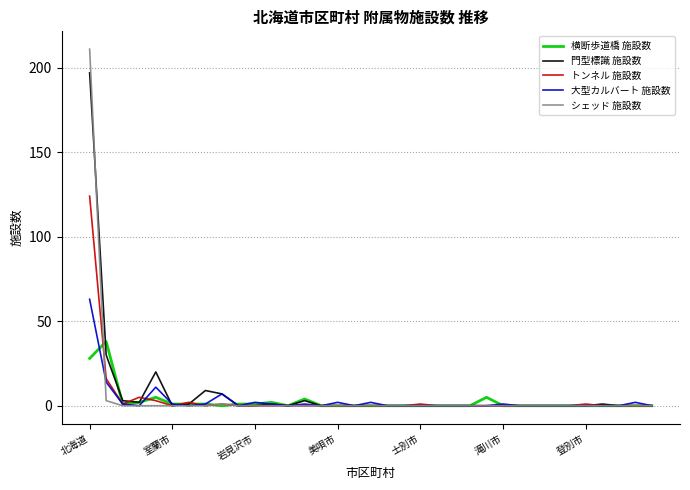

Reading left to right, what are all the values shown in this chart?

横断歩道橋 施設数: 28	38	1	2	5	1	1	1	0	1	1	2	0	4	0	0	0	0	0	0	0	0	0	0	5	0	0	0	0	0	0	0	0	0	0
門型標識 施設数: 197	30	3	2	20	0	1	9	7	0	0	1	0	3	0	0	0	0	0	0	0	0	0	0	0	0	0	0	0	0	0	1	0	0	0
トンネル 施設数: 124	16	1	5	3	0	2	0	1	0	0	0	0	0	0	0	0	0	0	0	1	0	0	0	0	0	0	0	0	0	1	0	0	0	0
大型カルバート 施設数: 63	14	1	0	11	1	0	1	7	0	2	1	0	1	0	2	0	2	0	0	0	0	0	0	0	1	0	0	0	0	0	0	0	2	0
シェッド 施設数: 211	3	0	0	0	0	0	0	1	0	0	0	0	0	0	0	0	0	0	0	0	0	0	0	0	0	0	0	0	0	0	0	0	0	0